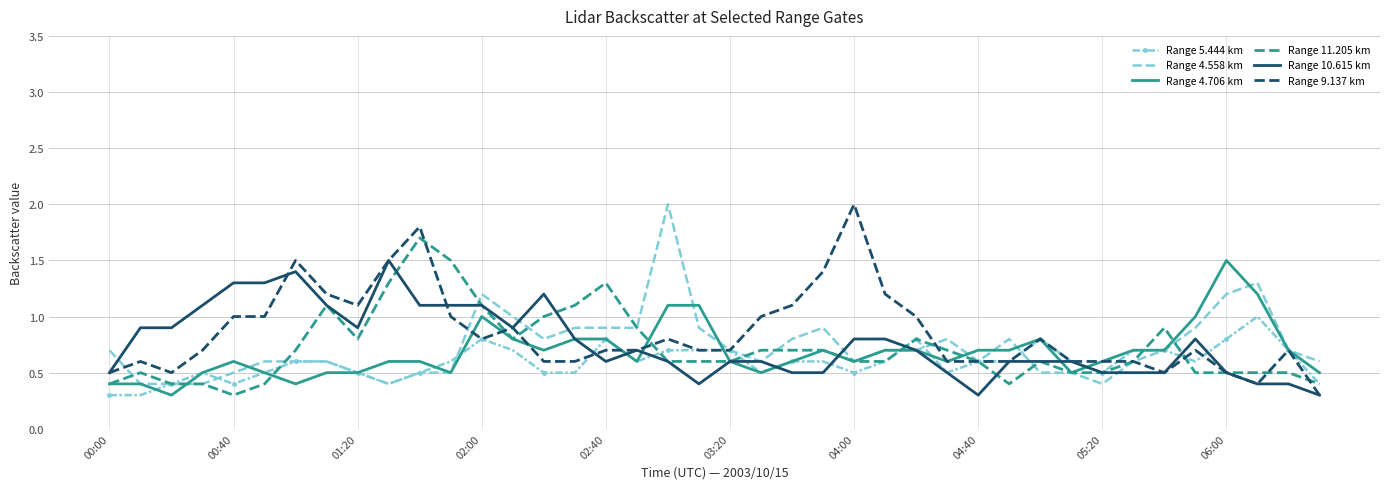

What is the highest value of the Range 4.706 km series?

1.5